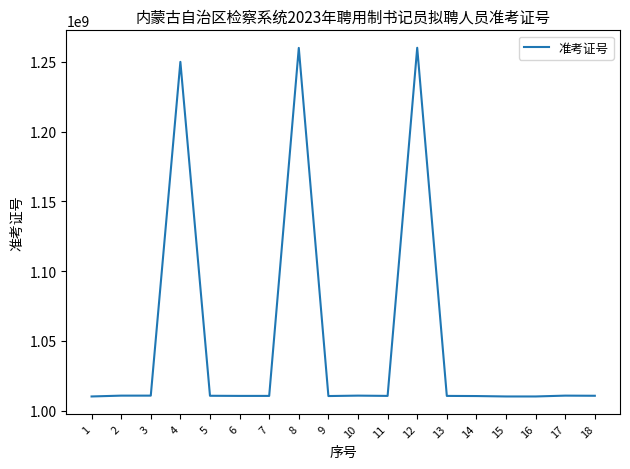

Which has a higher value, 5 or 8?

8